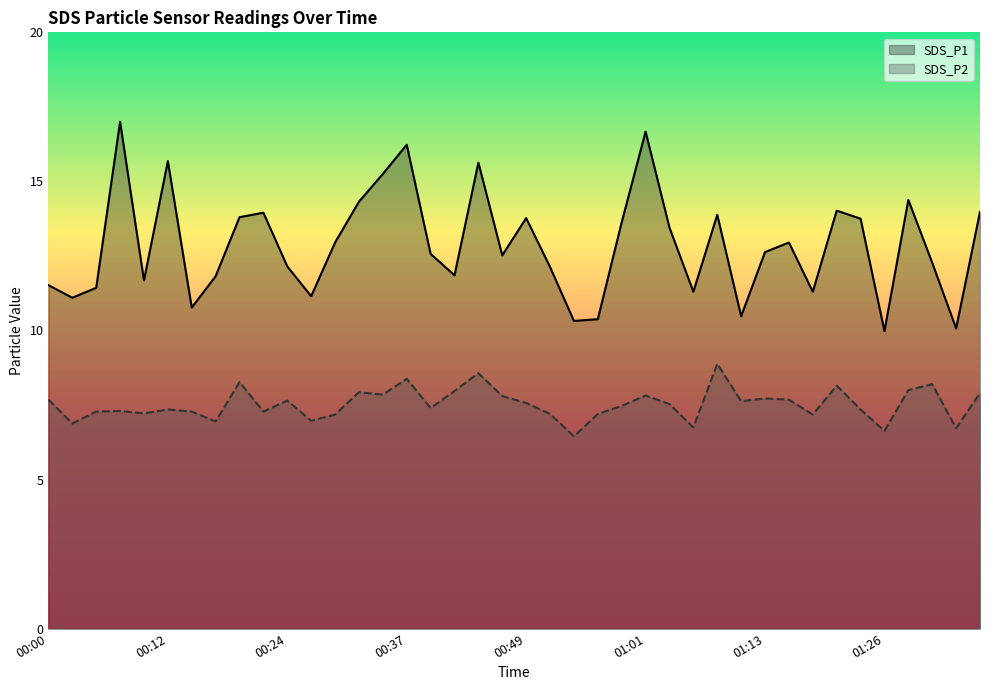

At which label does SDS_P2 reach its minimum?

00:54